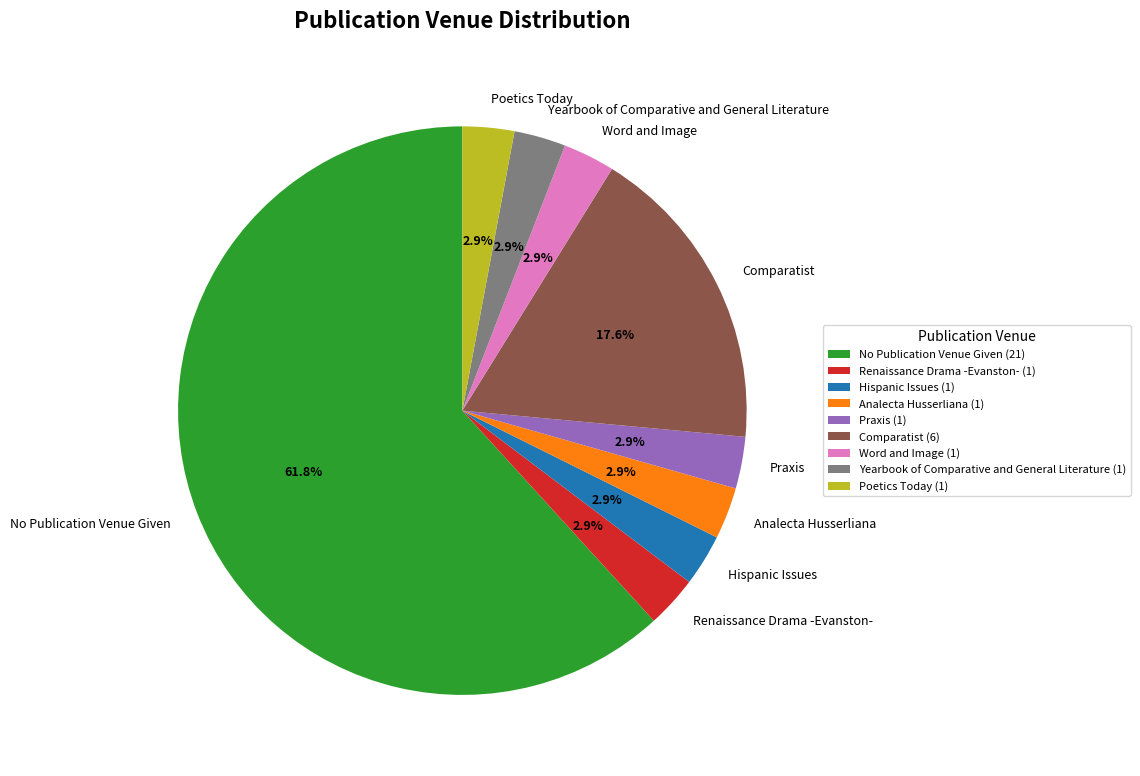

What is the ratio of the value at Hispanic Issues to the value at Poetics Today?

1.0